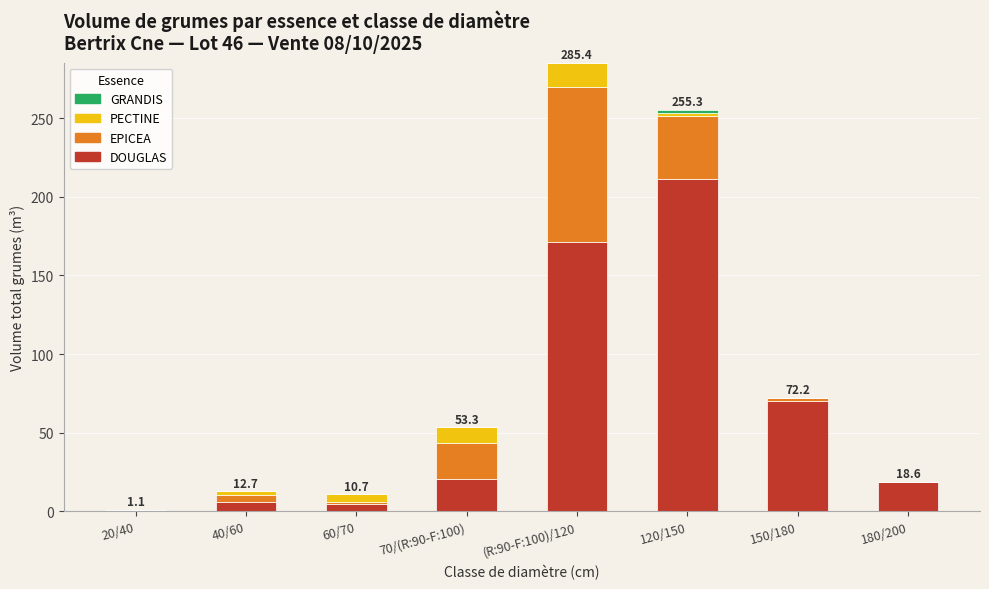

What is the difference between the DOUGLAS values at 150/180 and 60/70?

65.2